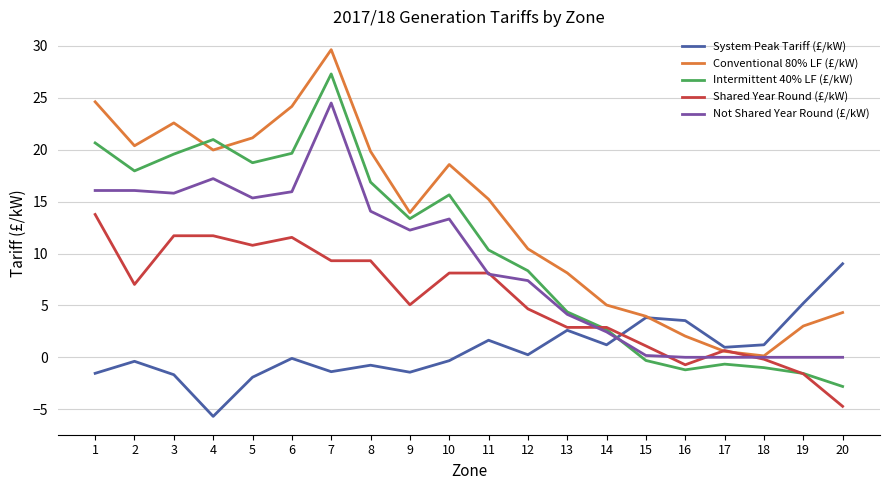

What is the sum of the System Peak Tariff (£/kW) values at 16 and 19?

8.7